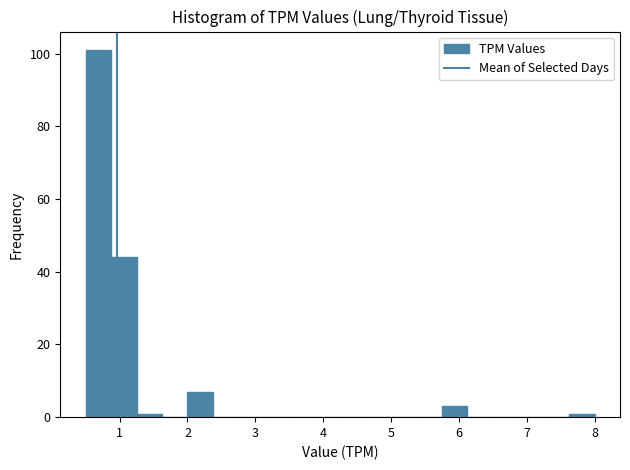

Around what value on the x-axis is the tallest bar? Give the approximate position of its centre, as read against the axis.

0.7